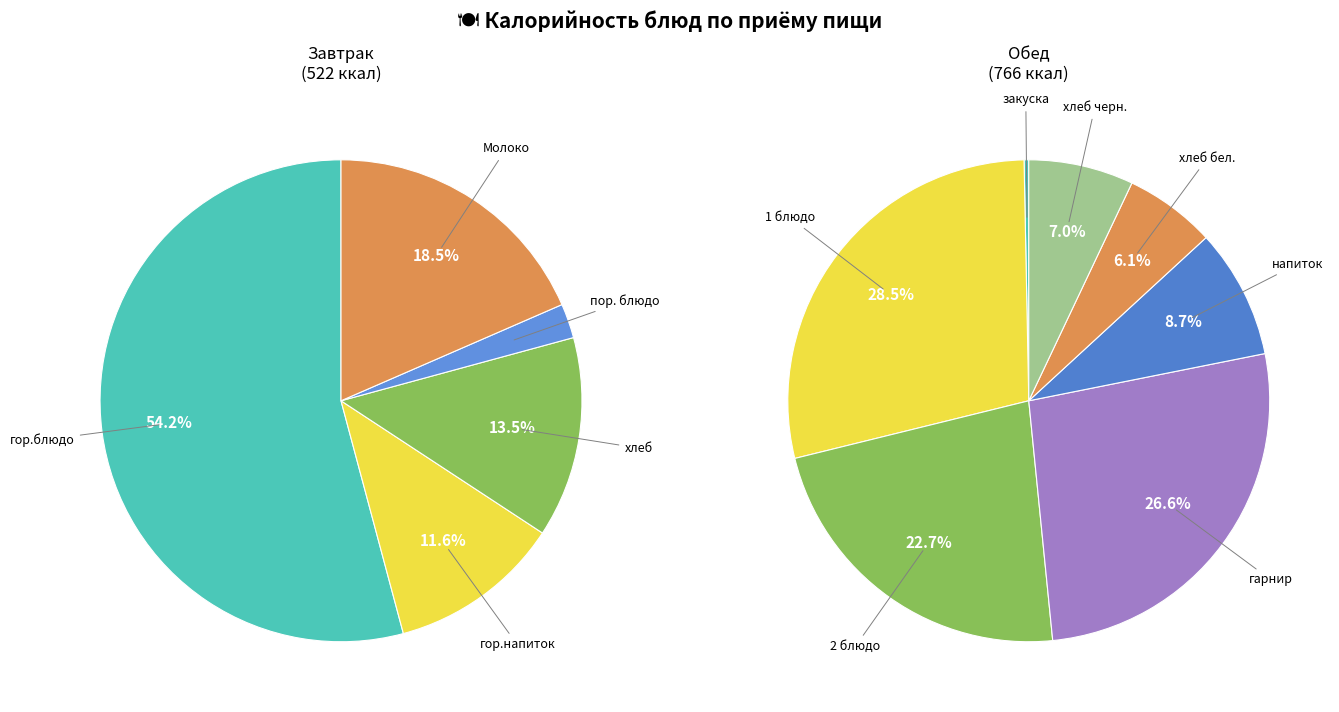

Is the sum of хлеб черн. and гарнир greater than half?

No